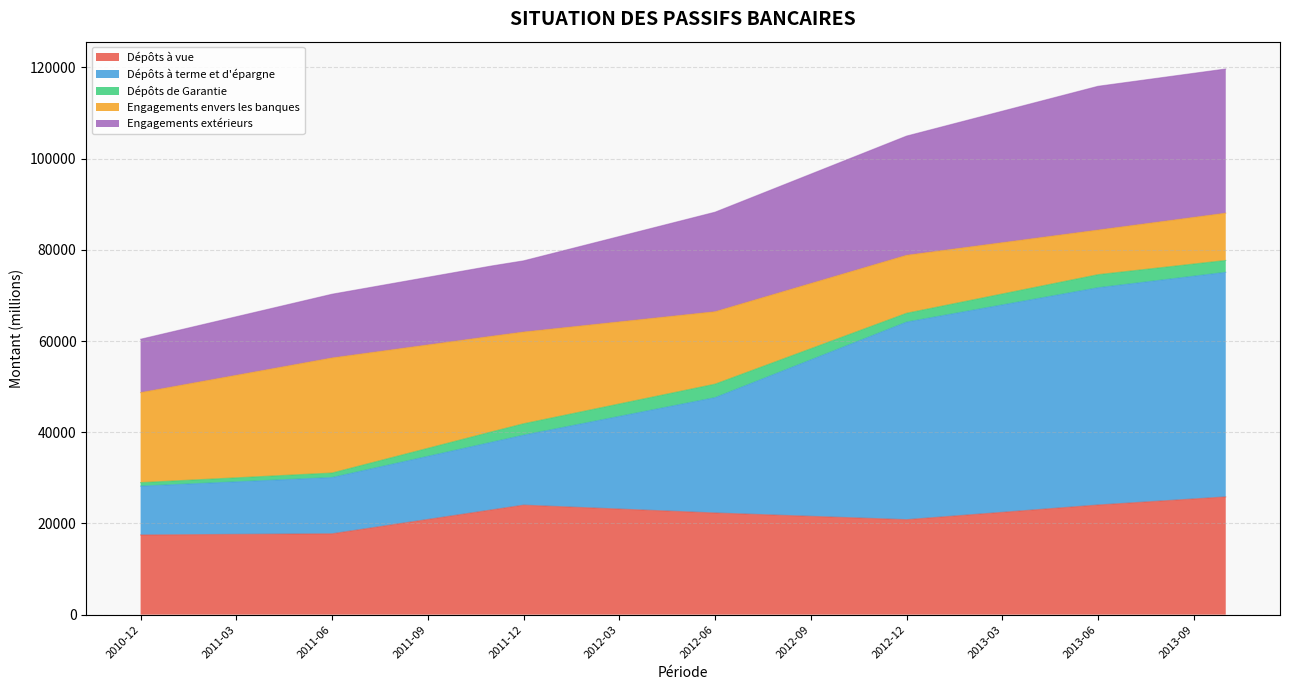

What is the difference between the maximum and minimum values in the Dépôts à vue series?

8351.3